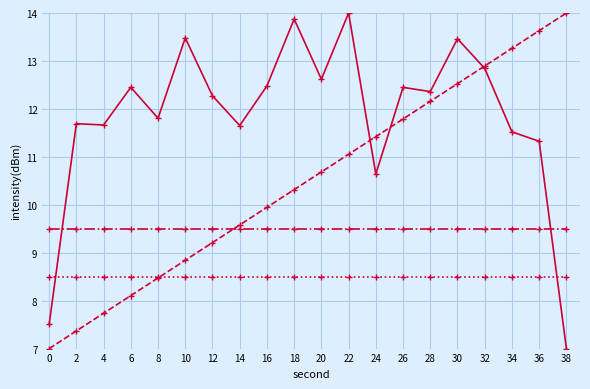

Does the chart have visible grid lines?

Yes